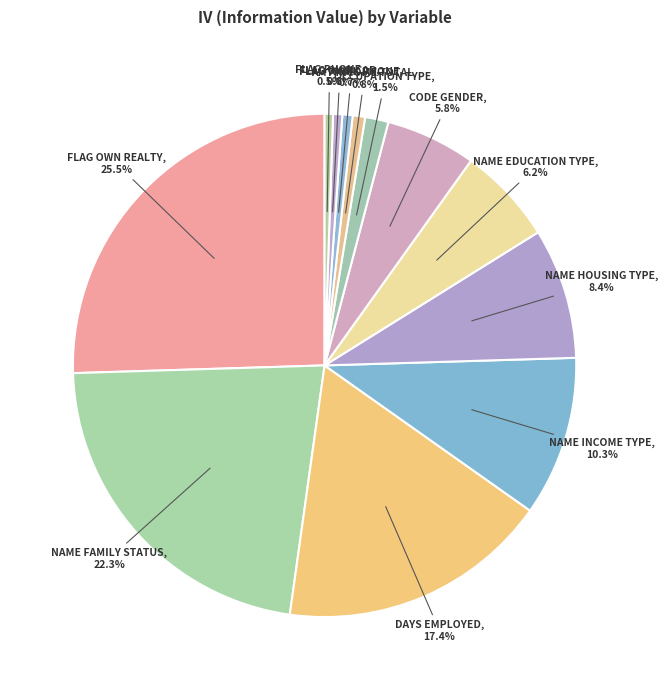

What percentage do CODE GENDER and OCCUPATION TYPE together represent?

7.3%